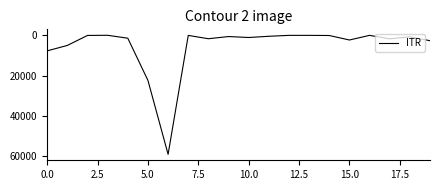

What is the maximum value shown in the chart?

58974.1